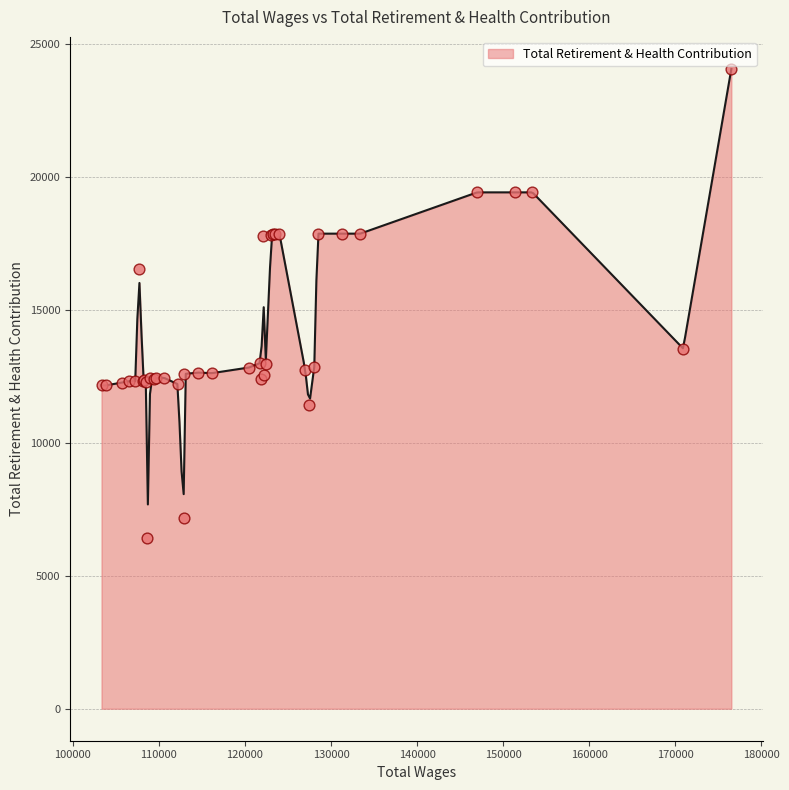

What is the change in value from 153395 to 112870?

-12224